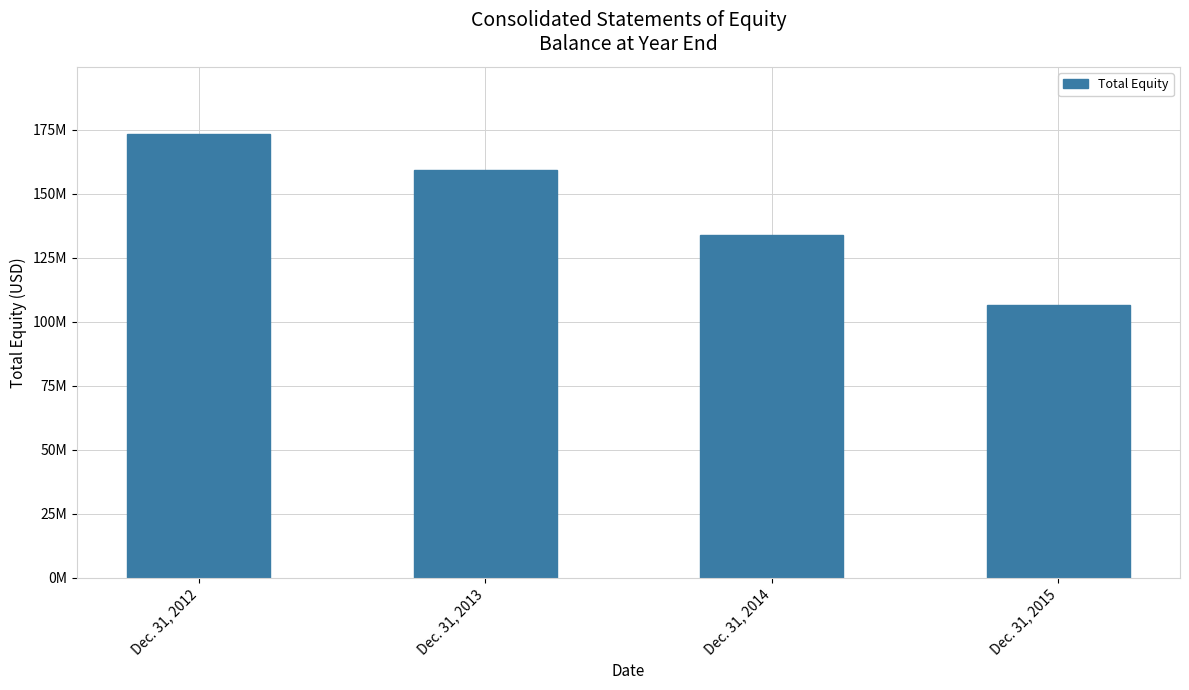

Is it true that the value at Dec. 31, 2015 is 106745000?

True